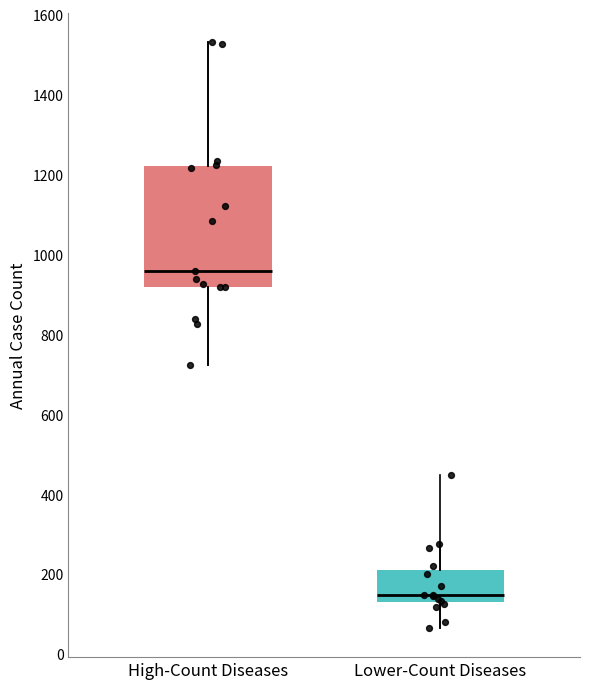

Which box is the tallest, from its lower edge to its upper edge?

High-Count Diseases